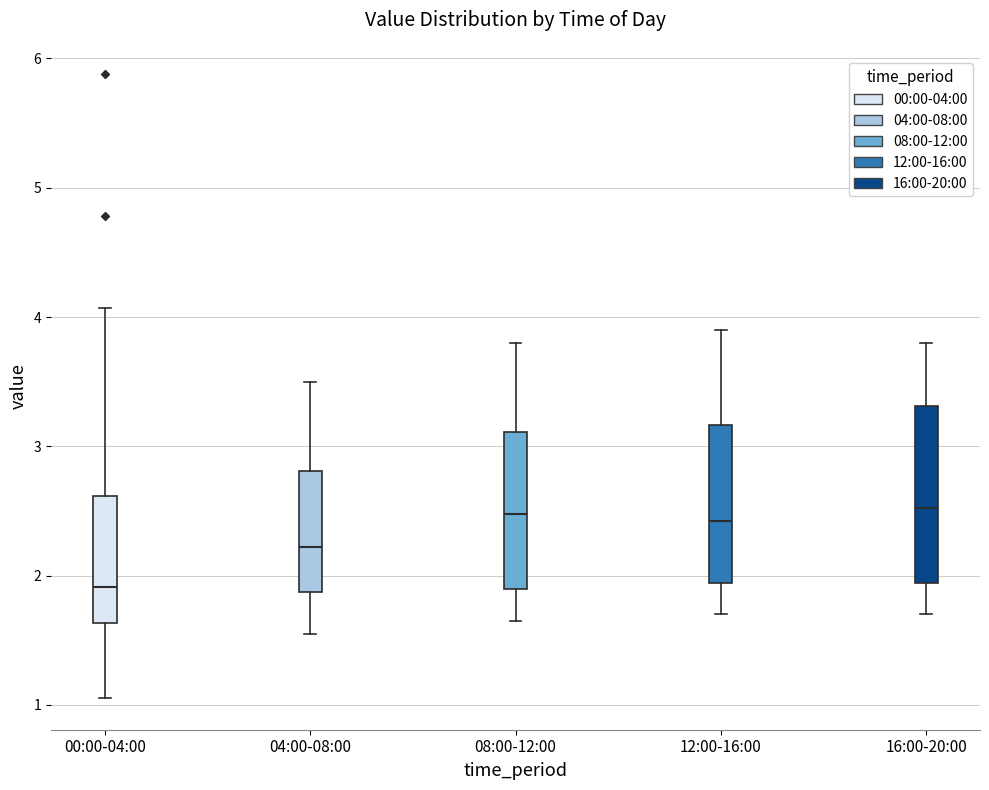

Where is the lower edge of the box for 08:00-12:00 on the y-axis? The values are not printed on the chart, so give them approximately, as read against the axis.

1.9